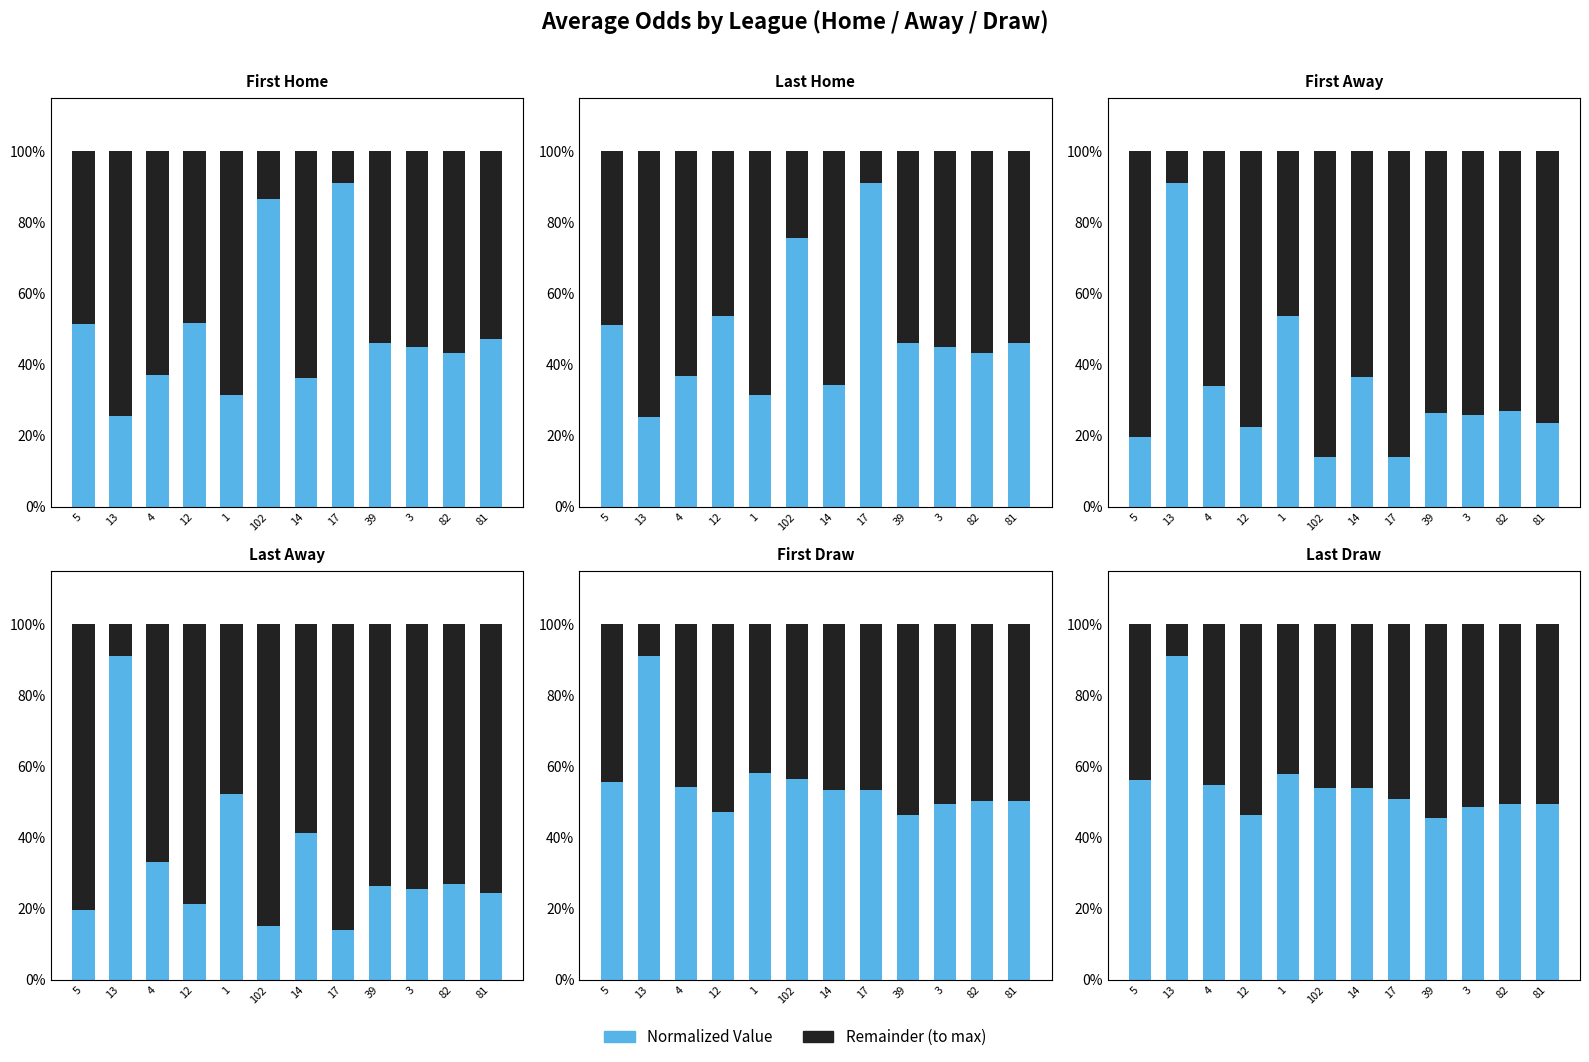

At 39, list the series in order from smallest to largest.

Value (normalized), Remainder